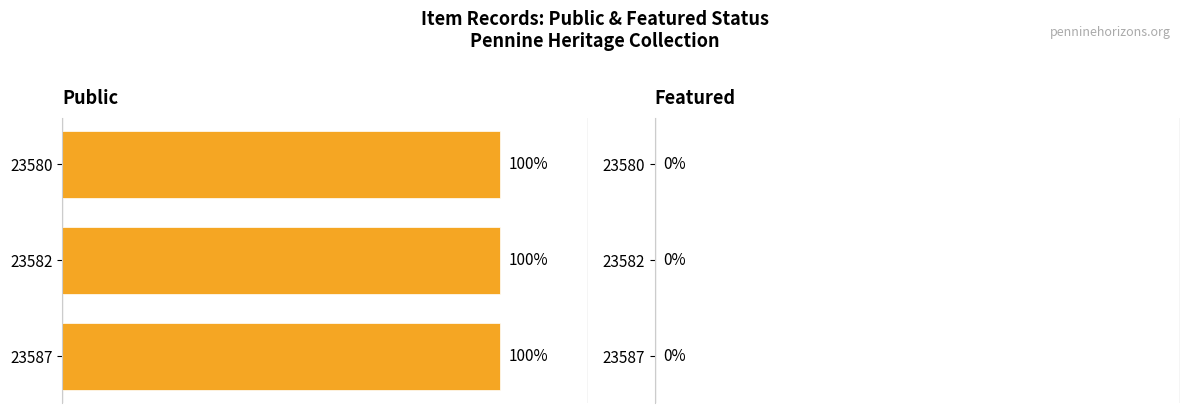

What is the average value of the public series?

1